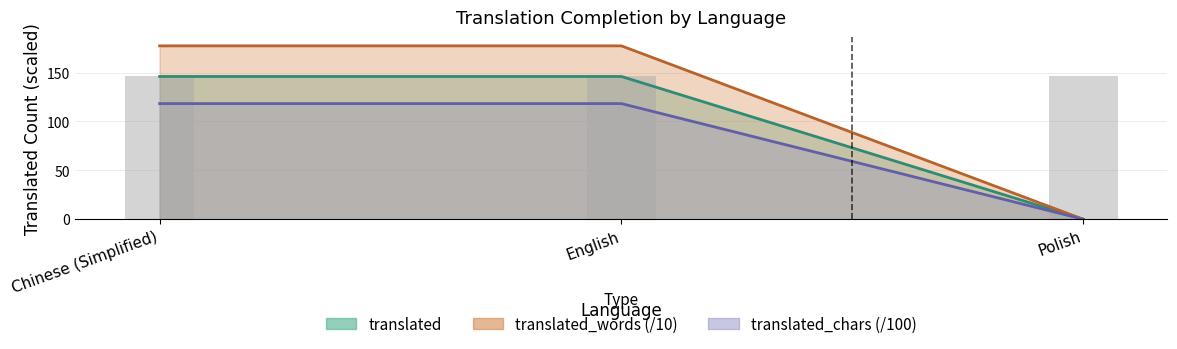

The translated_words series shows 118.3 at English. True or false?

True